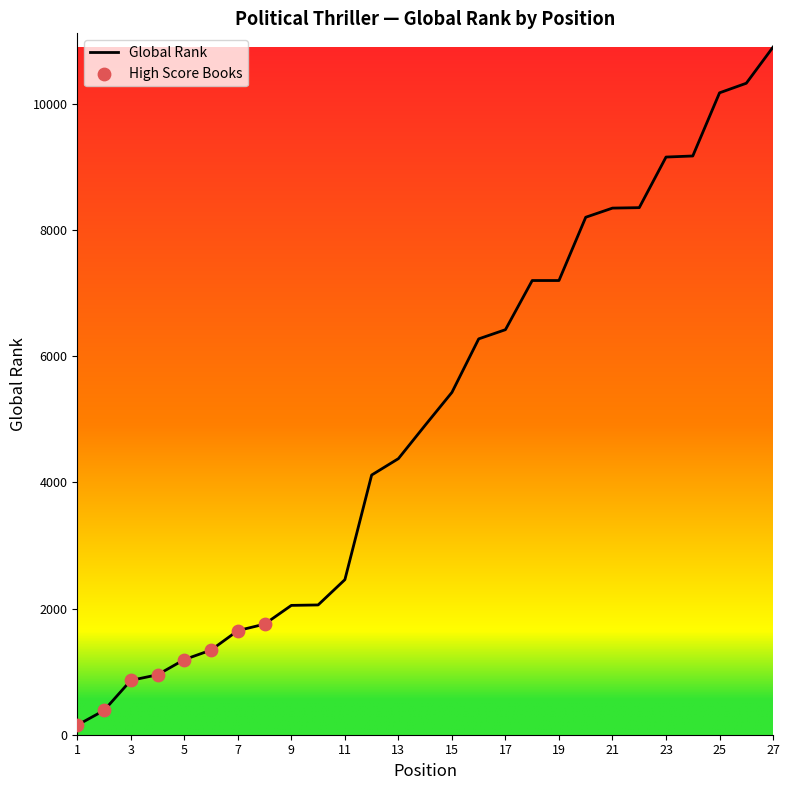

What is the difference between the maximum and minimum values?

10747